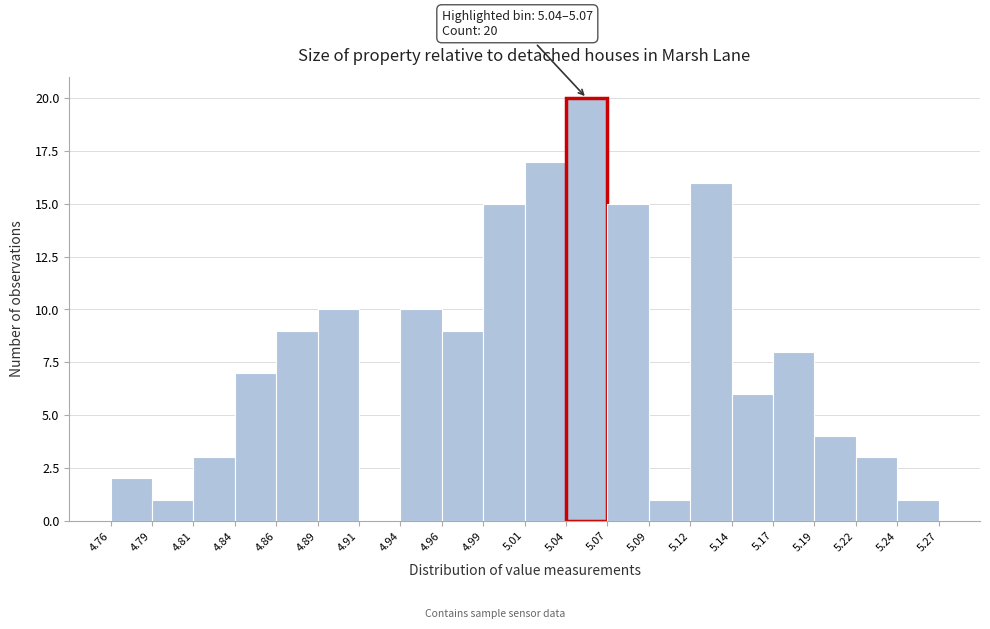

Over which range of the x-axis is the bar tallest?

5.04 to 5.07